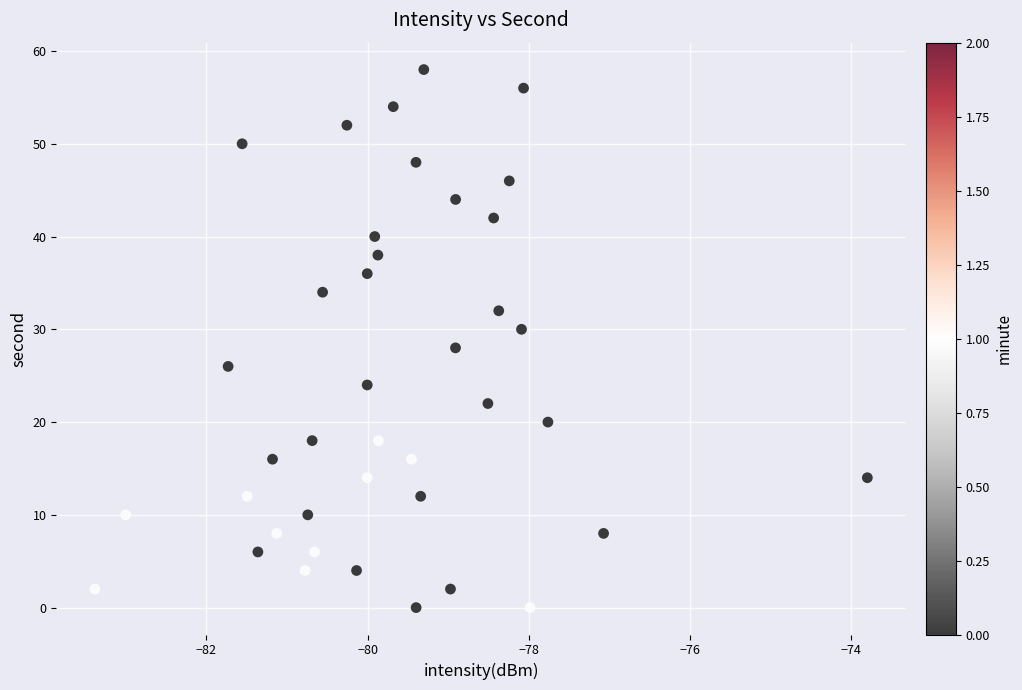

What is the range of Y values (max minus min)?

58